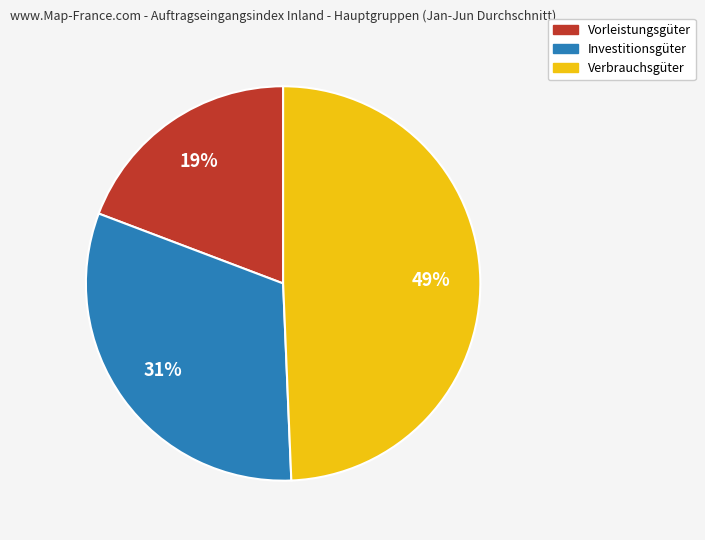

What is the largest slice in the pie chart?

Verbrauchsgüter